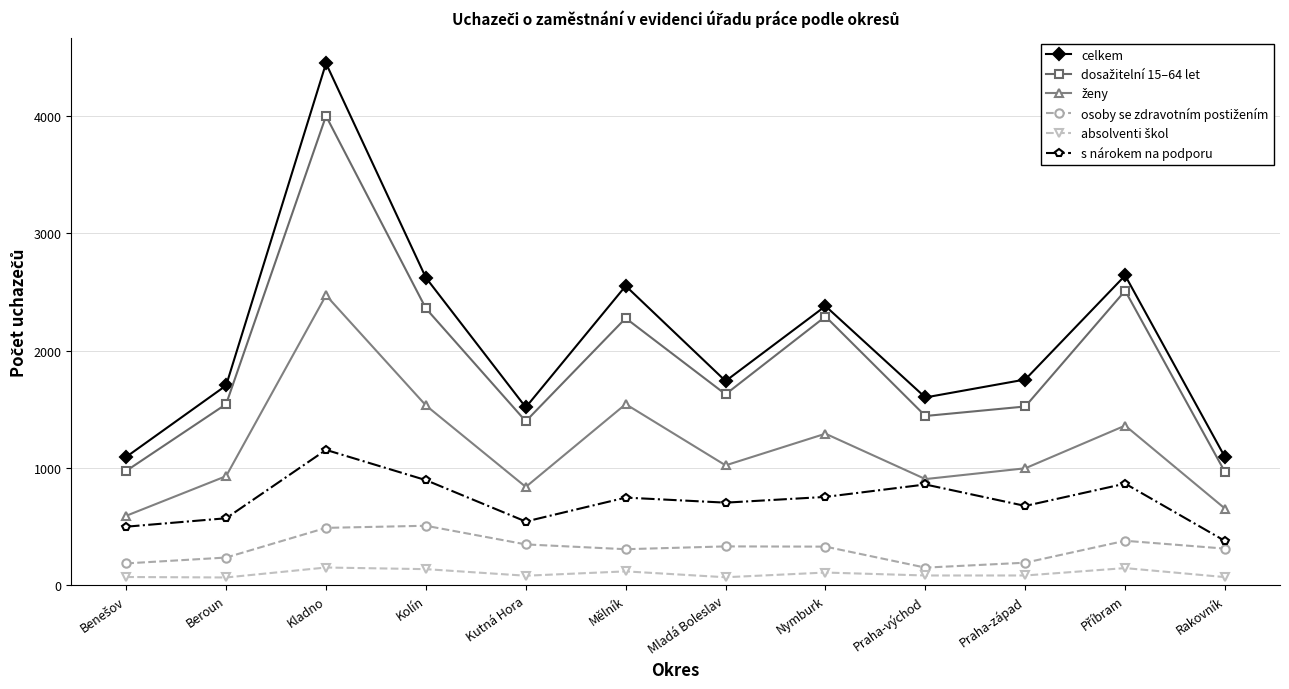

In celkem, how many points are lower than both neighbors (excluding endpoints)?

3